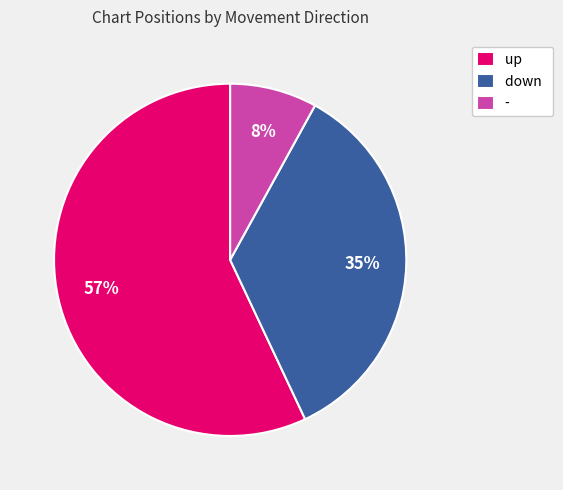

Does down represent more than half of the total?

No